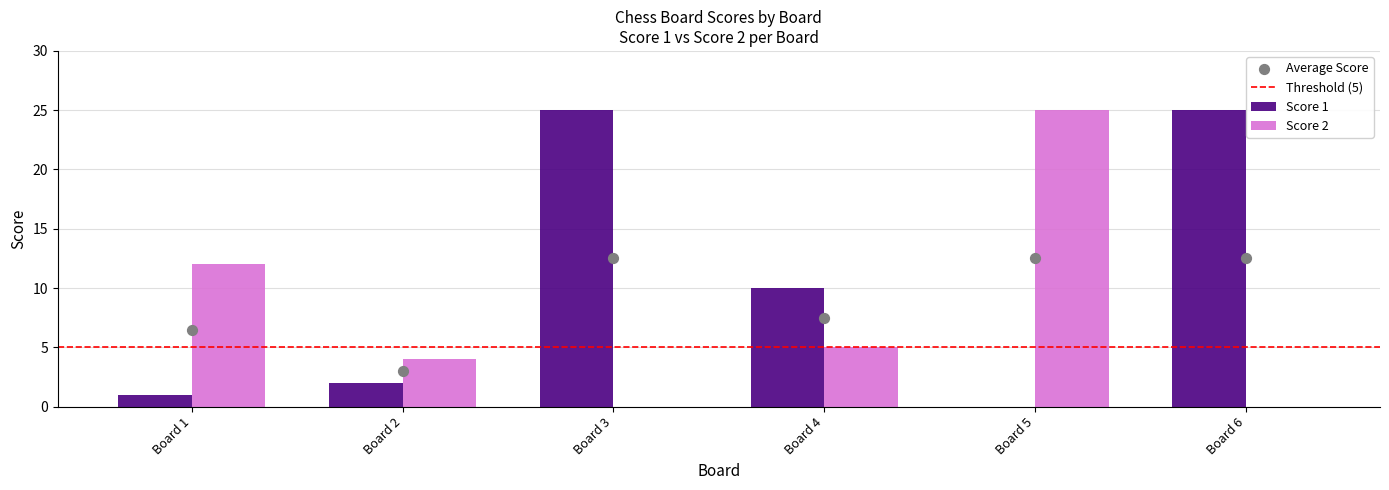

Which series has the widest spread of Y values?

Score 1